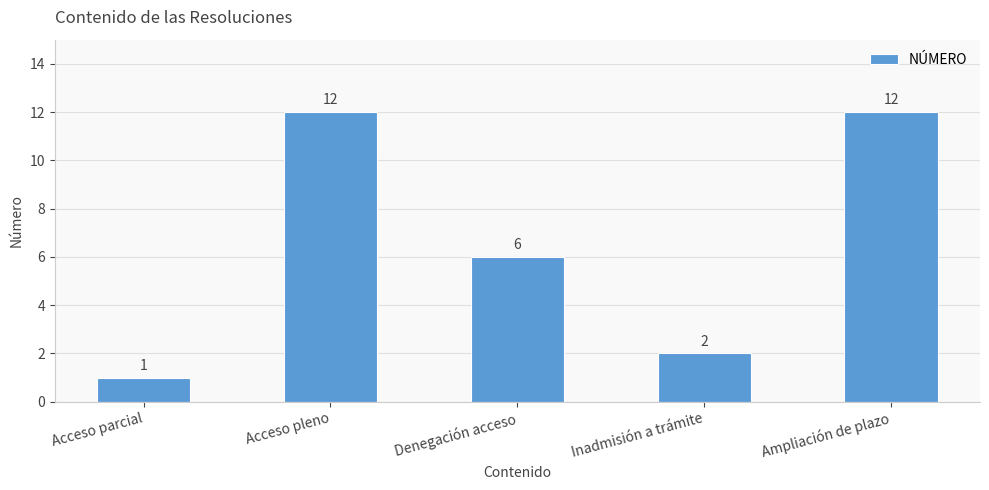

Reading left to right, list all the values displayed in this chart.

Acceso parcial=1	Acceso pleno=12	Denegación acceso=6	Inadmisión a trámite=2	Ampliación de plazo=12